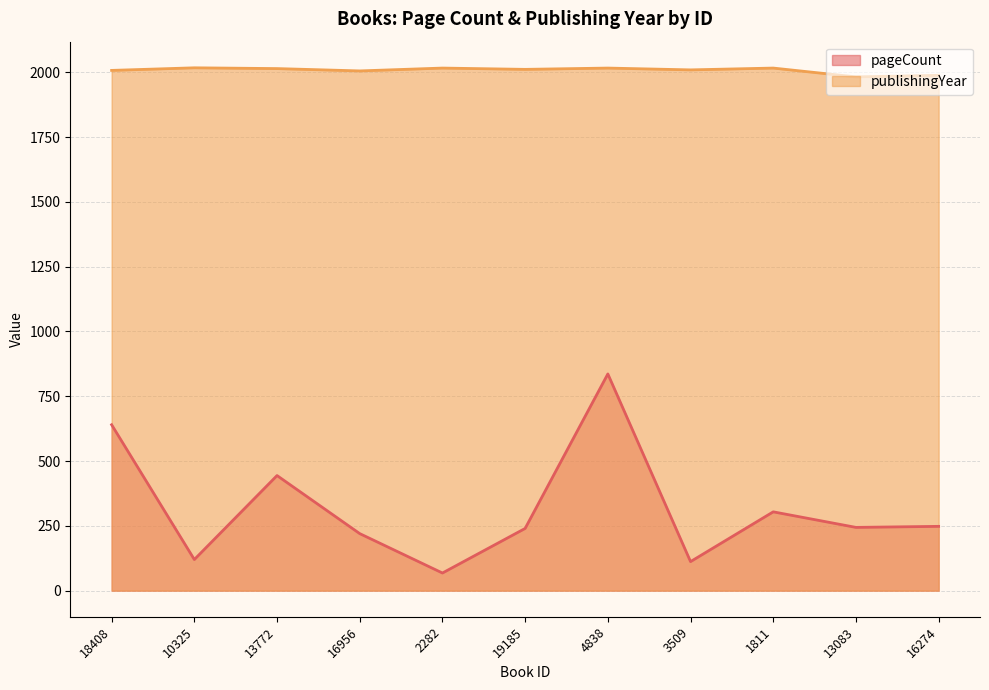

What is the average value of the publishingYear series?

2007